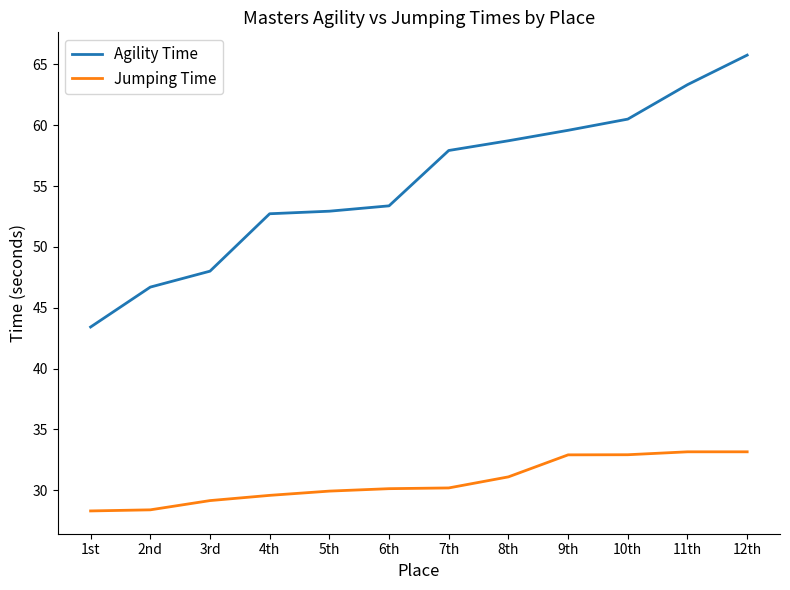

True or false: Agility Time and Jumping Time intersect in this chart.

False